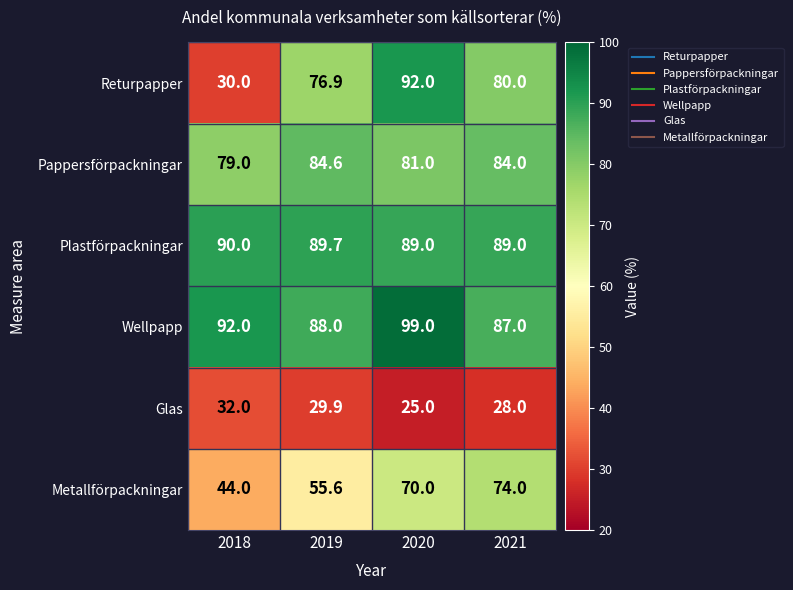

How many data points does each series have?

4